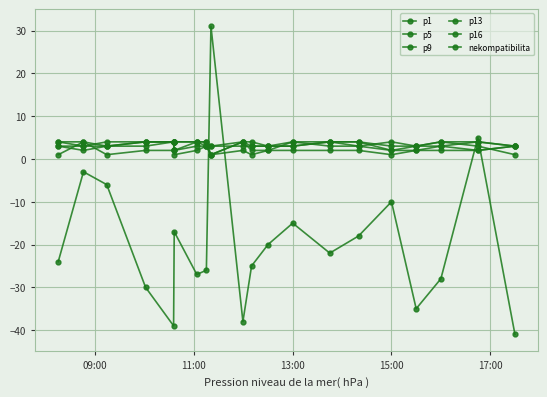

At how many categories does at least one series exceed 4?

2